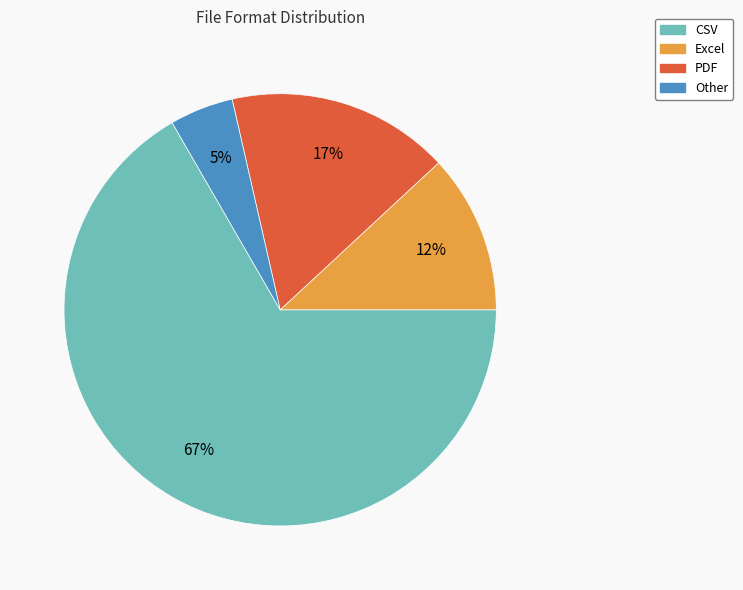

To the nearest percent, what is the average slice percentage?

25%